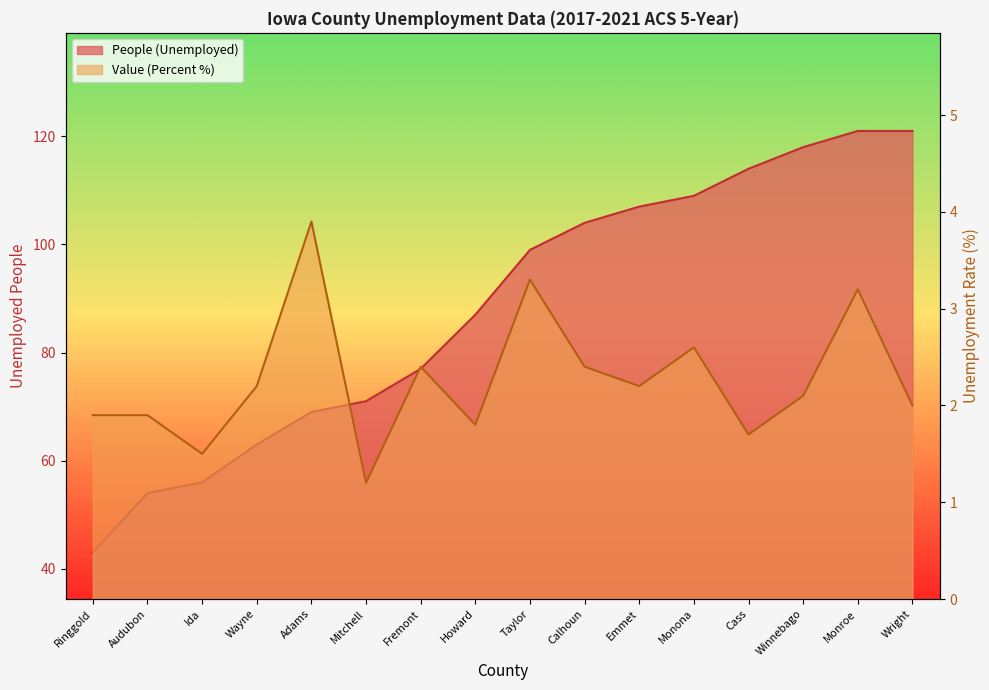

True or false: People (Unemployed) has more than 0 points higher than both neighbors.

False